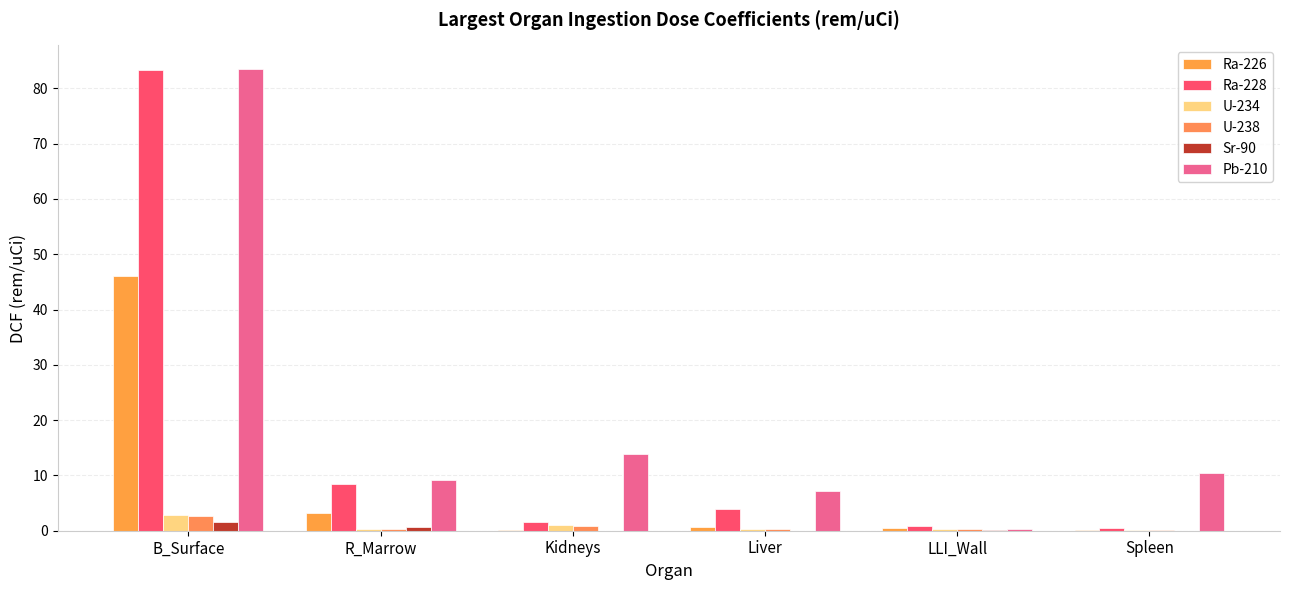

What is the label of the 2nd bar from the right?

LLI_Wall